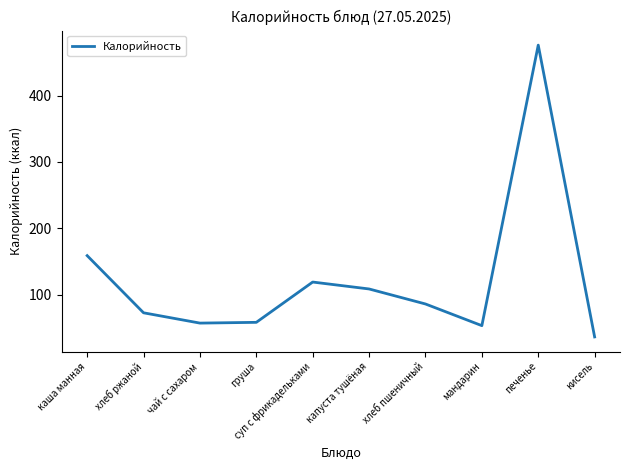

True or false: there are more than 1 points higher than both neighbors.

True